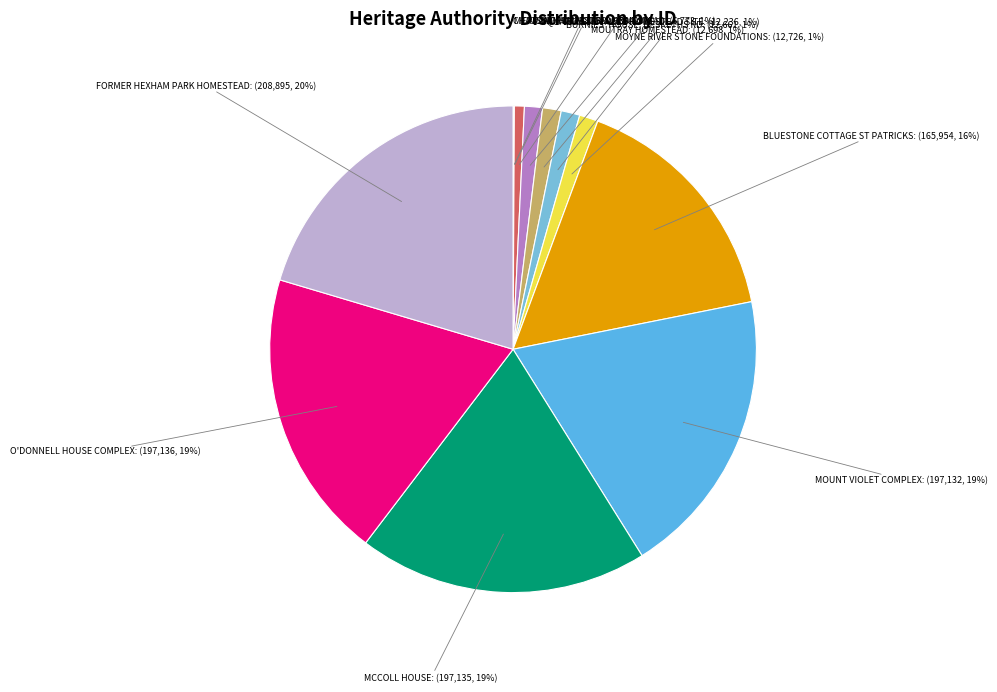

Which category has the smallest portion of the pie?

CHATSWORTH HOUSE